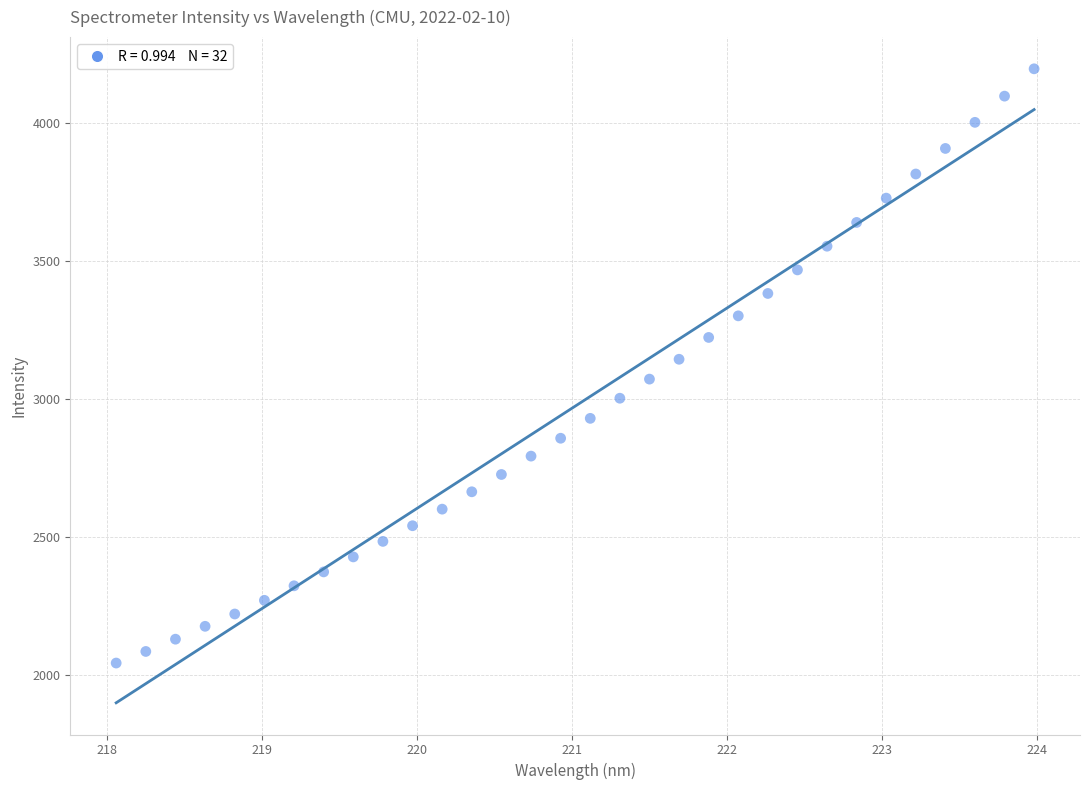

What is the range of X values (max minus min)?

5.9